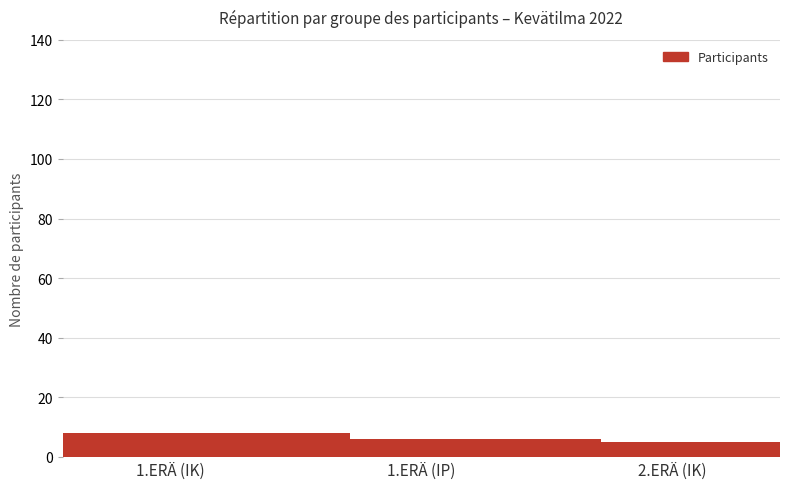

What is the value of the 1st bar from the left?

8